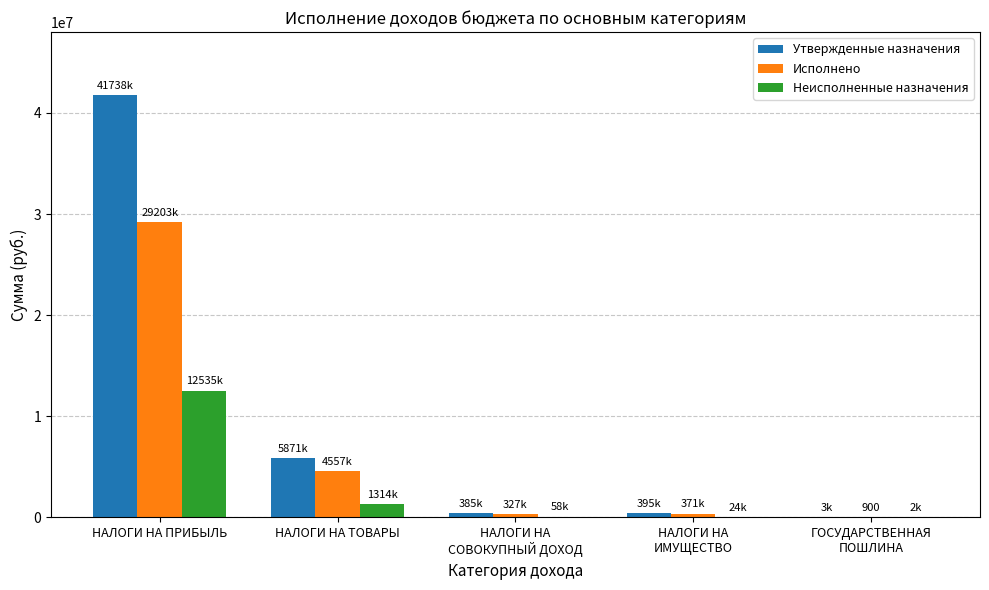

Between НАЛОГИ НА ПРИБЫЛЬ and НАЛОГИ НА ТОВАРЫ, which series saw the biggest shift?

Утвержденные назначения